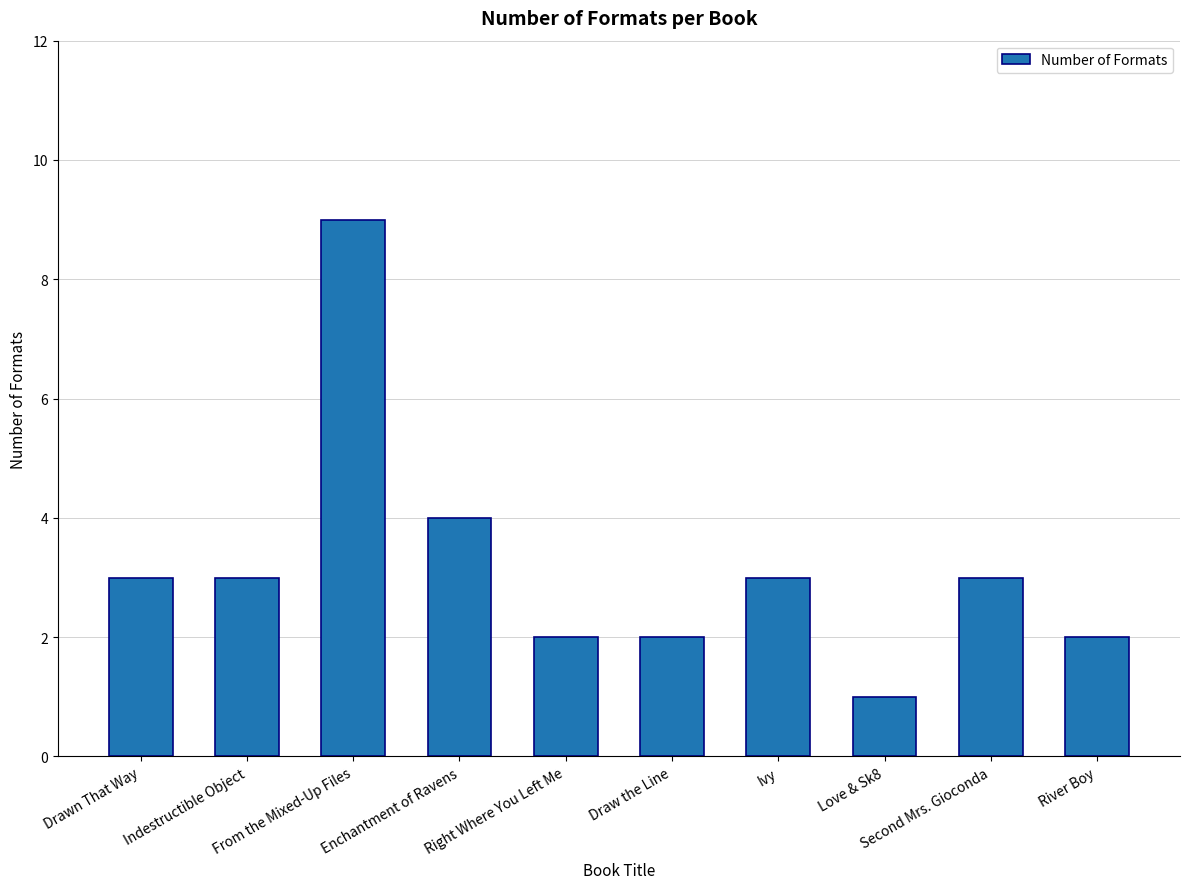

Read the value at From the Mixed-Up Files.

9